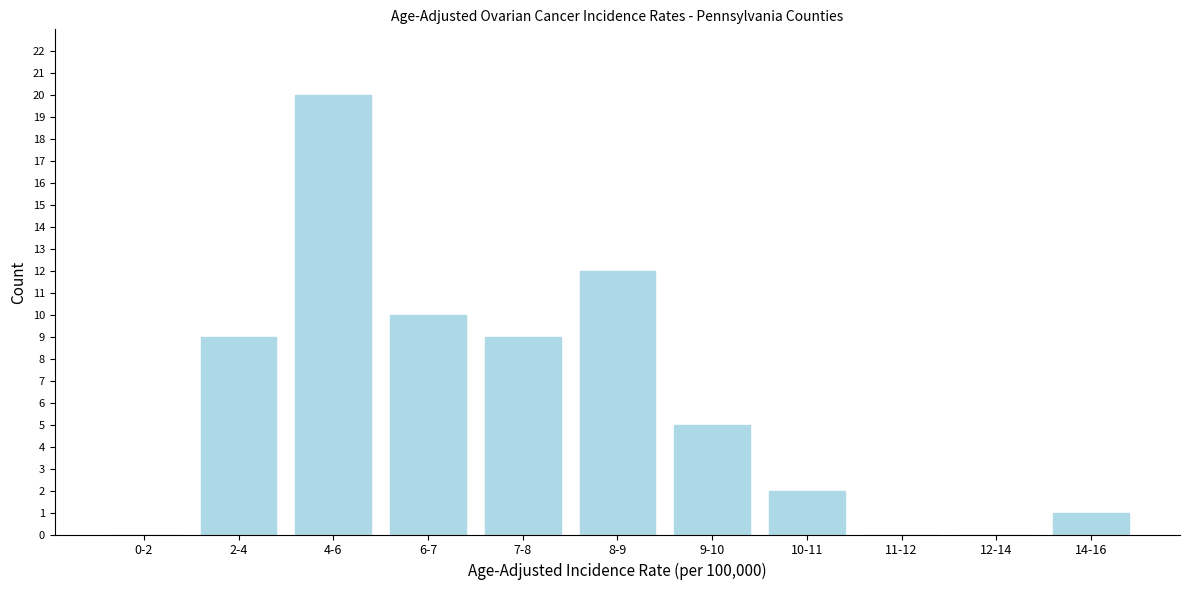

Reading left to right, what are all the values shown in this chart?

0-2=0	2-4=9	4-6=20	6-7=10	7-8=9	8-9=12	9-10=5	10-11=2	11-12=0	12-14=0	14-16=1